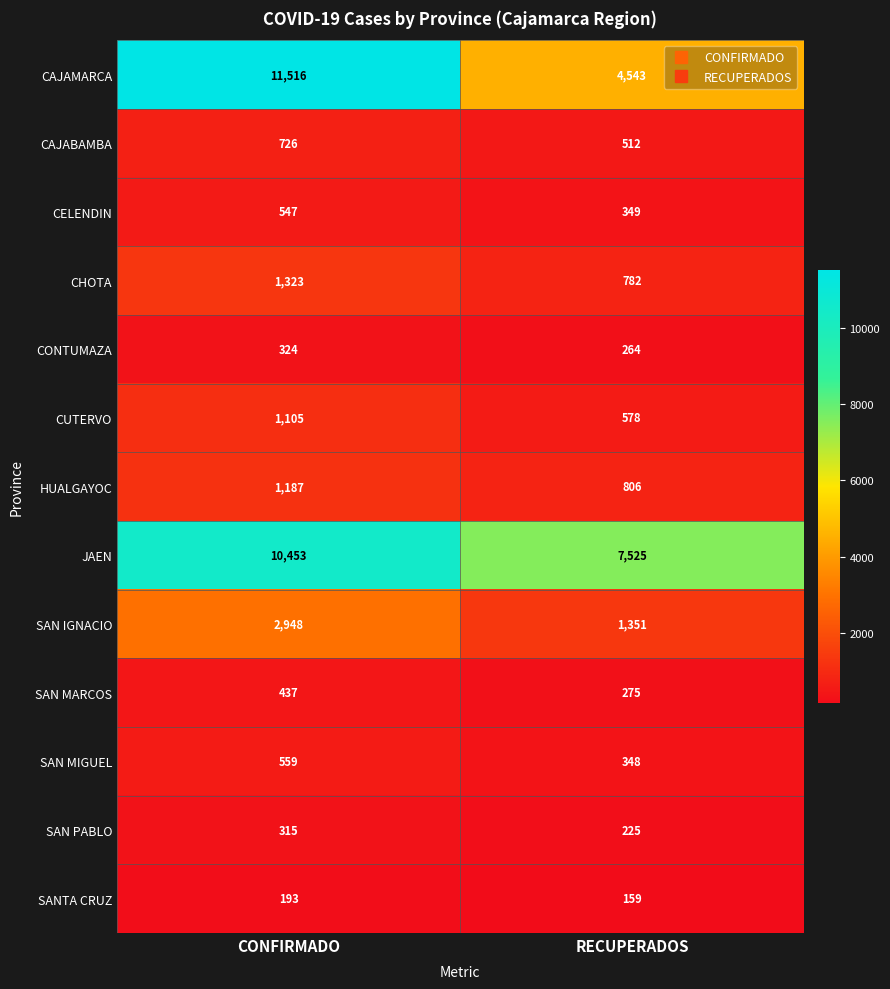

What is the approximate value of SAN IGNACIO at CONFIRMADO?

2948